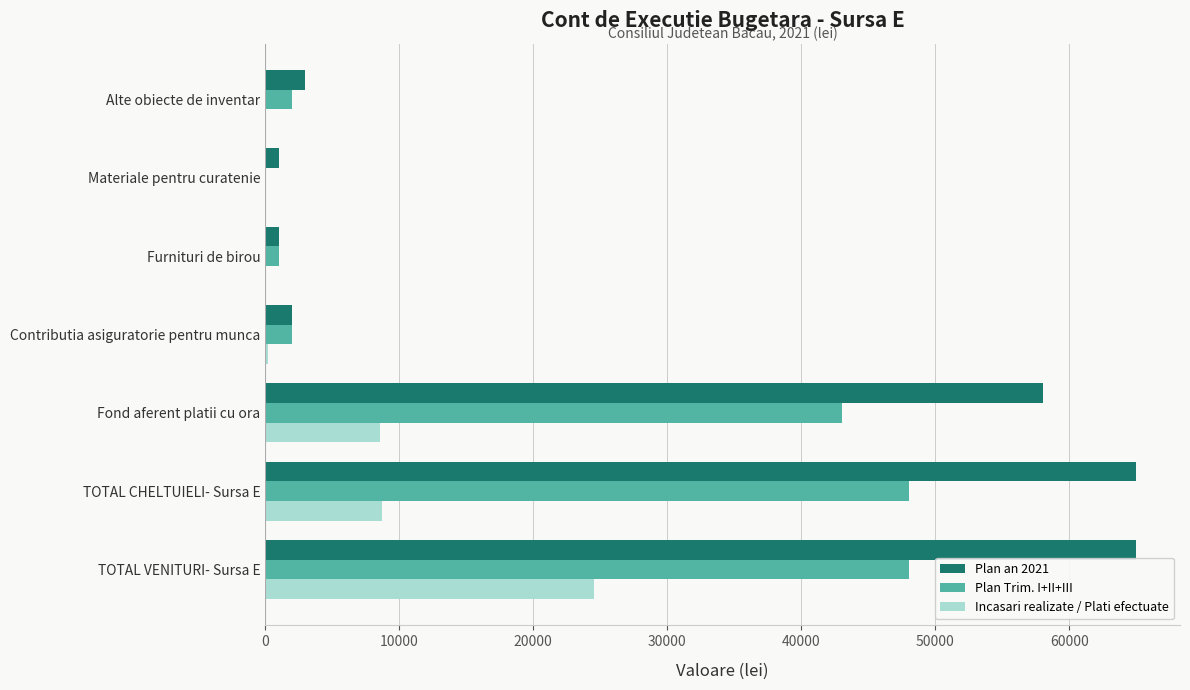

At which category is the sum across all series the highest?

TOTAL VENITURI- Sursa E